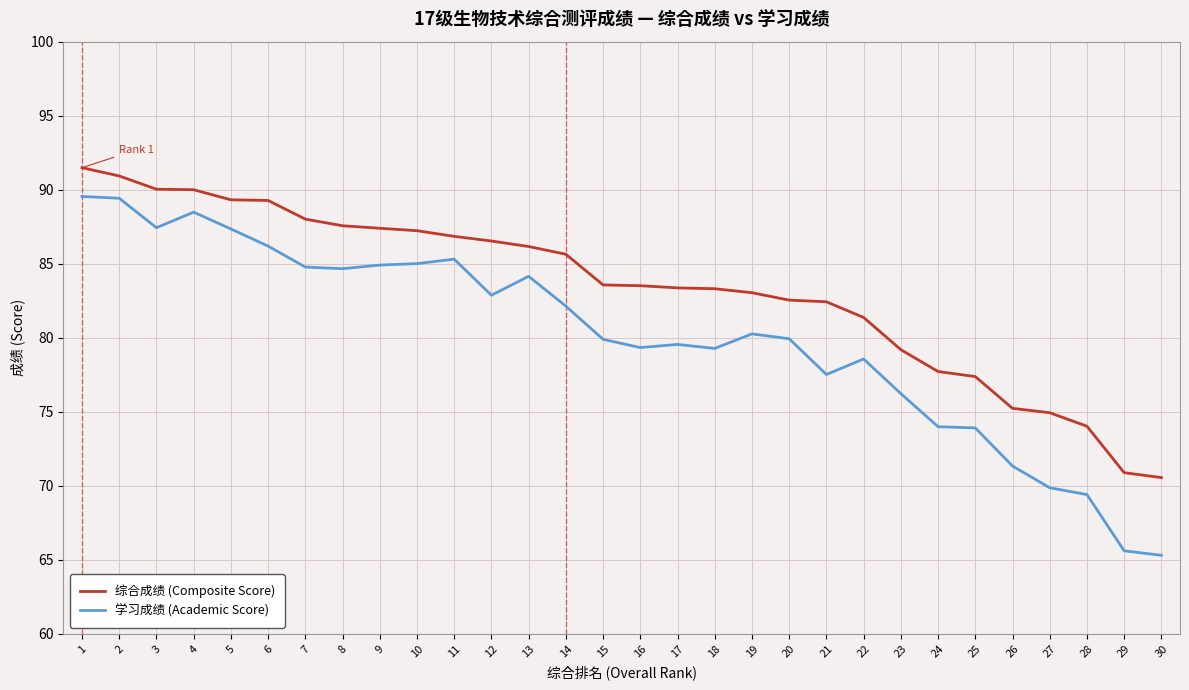

What is the total value across all series at 22?

159.9